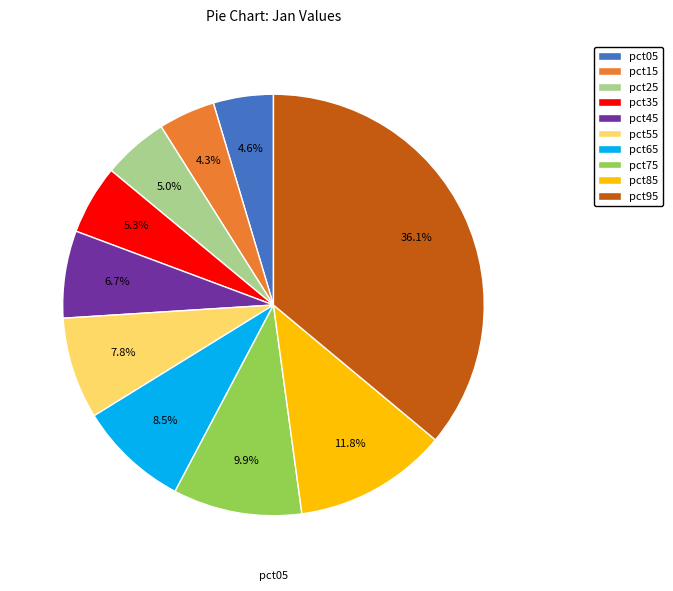

Which category has the biggest portion of the pie?

pct95